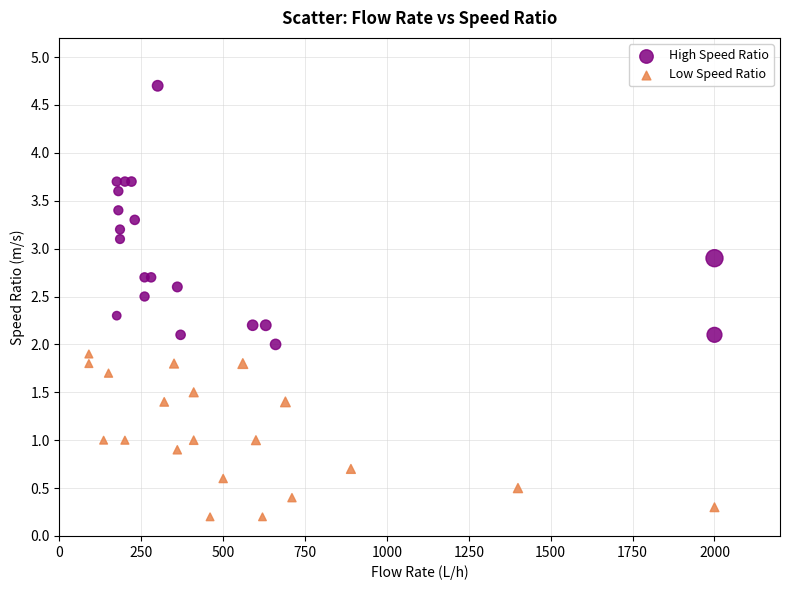

Which series has the largest Y range (max minus min)?

High Speed Ratio